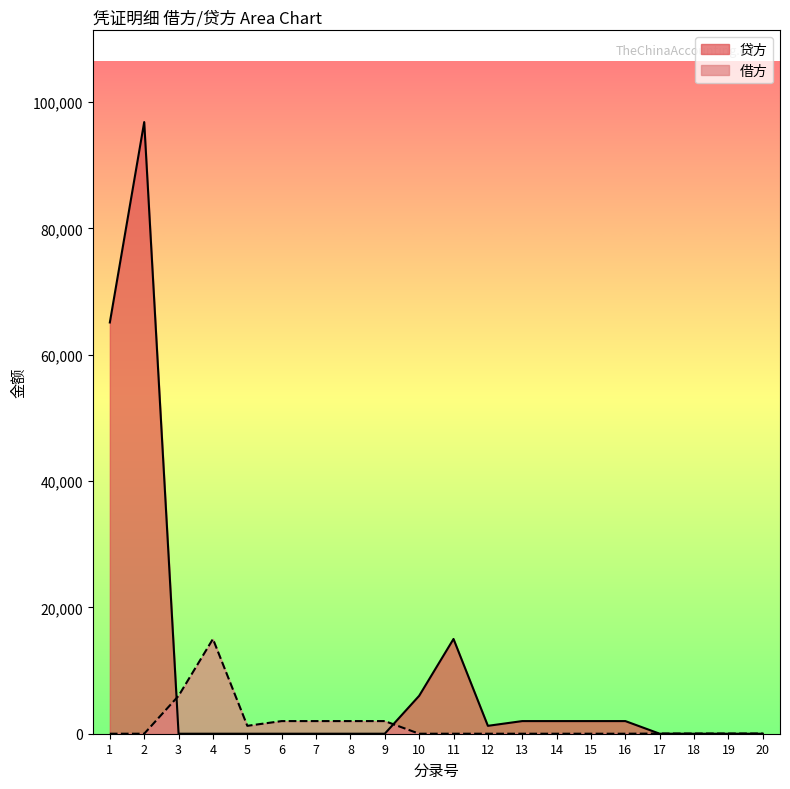

What is the difference between the second highest and minimum values in the 借方 series?

6000.0